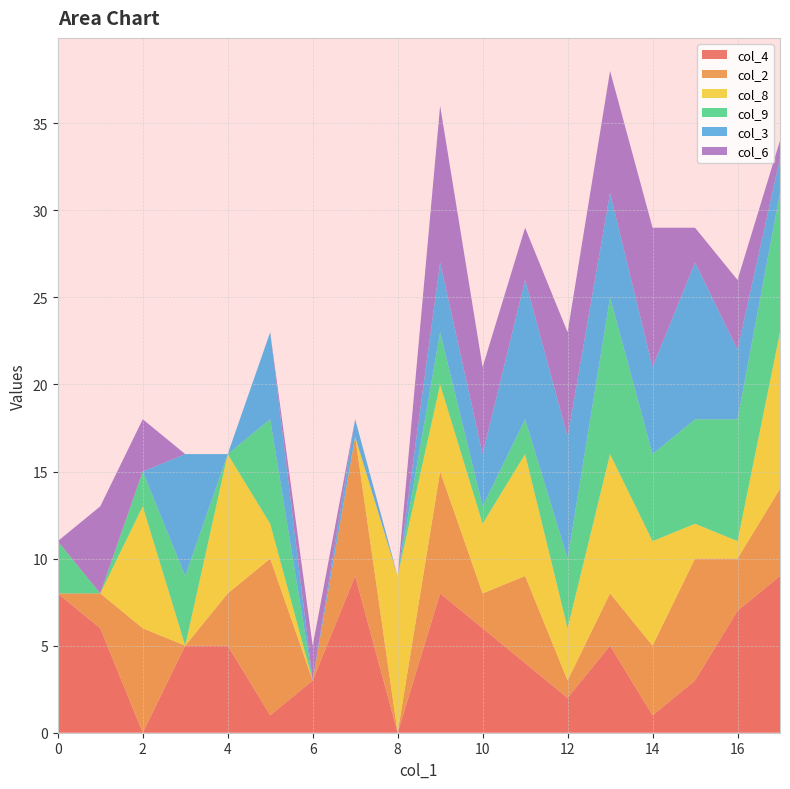

Reading right to left, extract all data points from this chart.

col_4: 9	7	3	1	5	2	4	6	8	0	9	3	1	5	5	0	6	8
col_2: 5	3	7	4	3	1	5	2	7	0	8	0	9	3	0	6	2	0
col_8: 9	1	2	6	8	3	7	4	5	9	0	0	2	8	0	7	0	0
col_9: 8	7	6	5	9	4	2	1	3	0	0	0	6	0	4	2	0	3
col_3: 2	4	9	5	6	7	8	3	4	0	1	0	5	0	7	0	0	0
col_6: 1	4	2	8	7	6	3	5	9	0	0	2	0	0	0	3	5	0